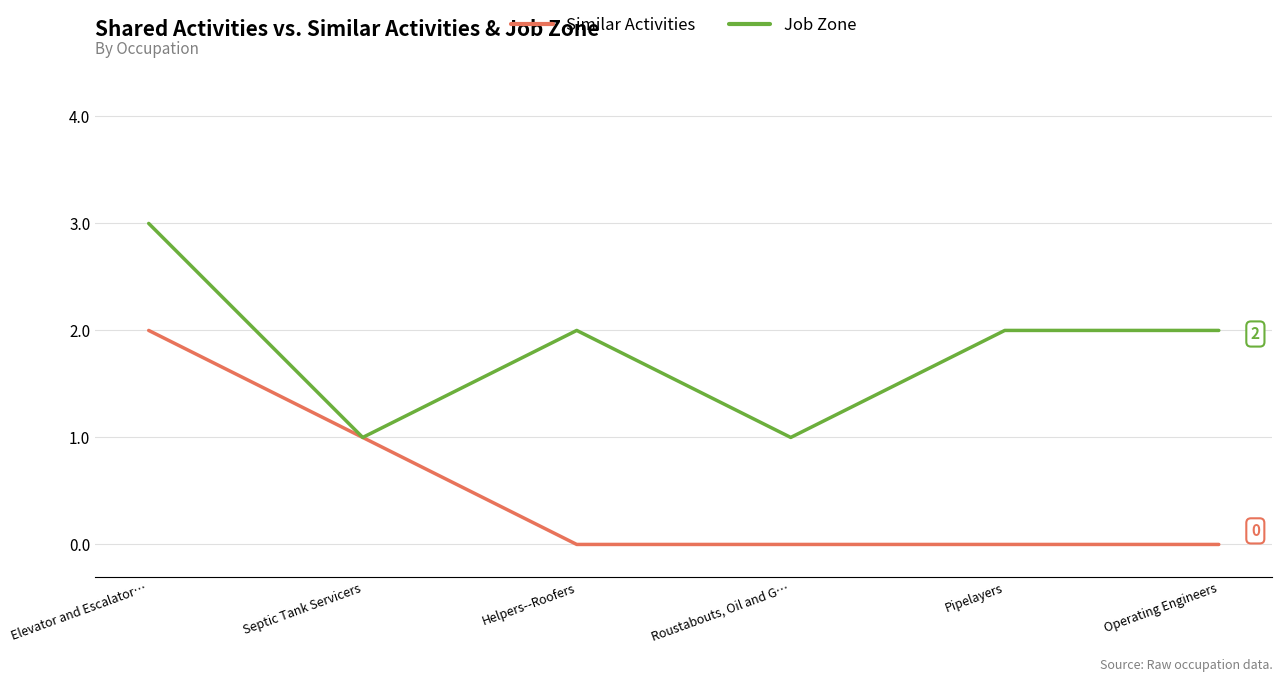

At which category is the sum across all series the highest?

Elevator and Escalator…